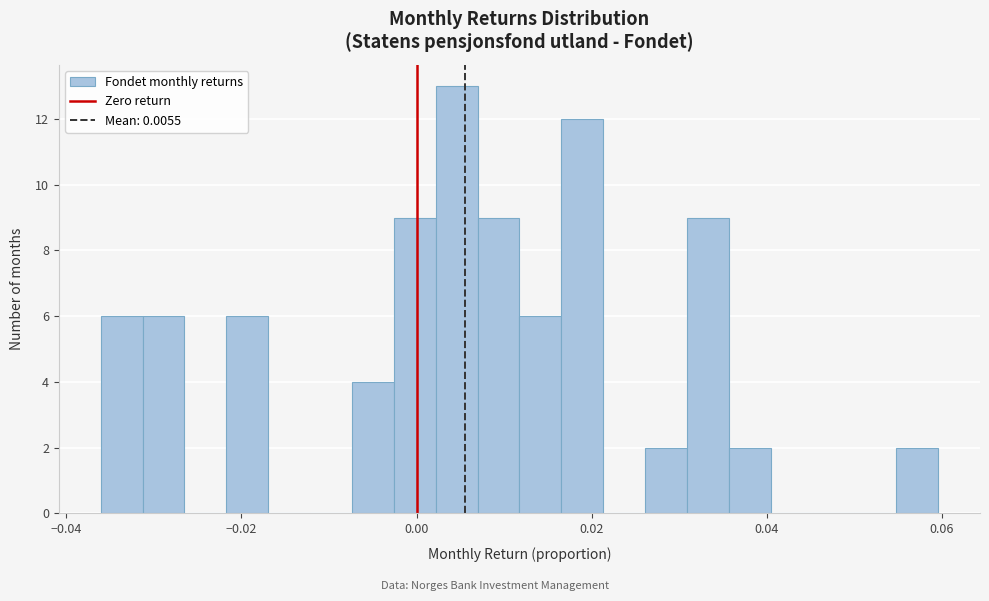

Read against the x-axis, roughly where is the centre of the tallest bar?

0.004